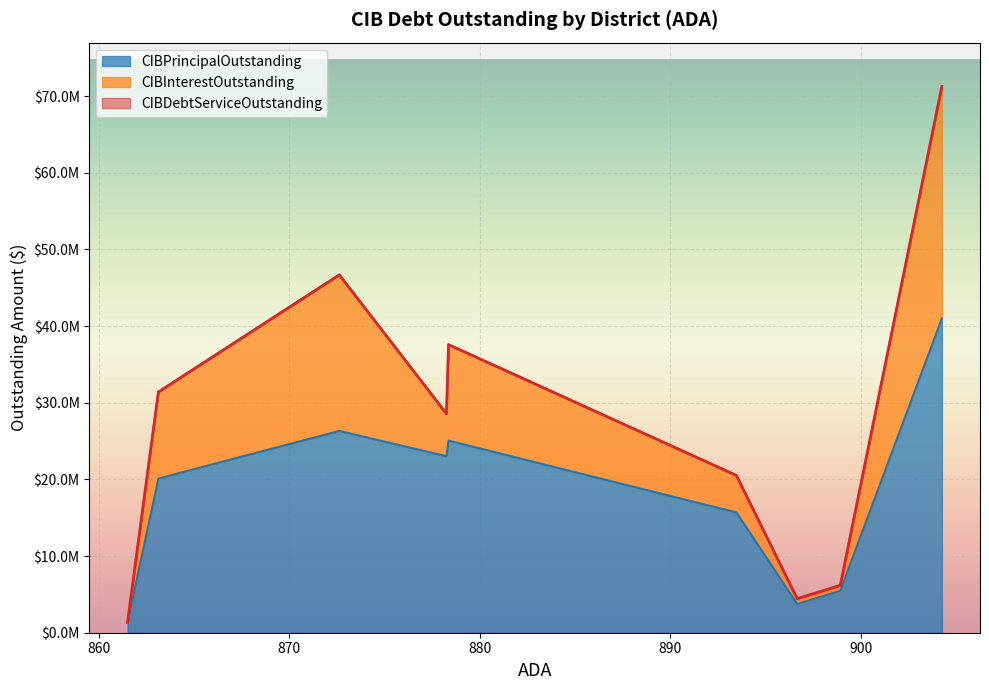

True or false: CIBDebtServiceOutstanding has a value of 2793542.0 at Henrietta ISD.

False